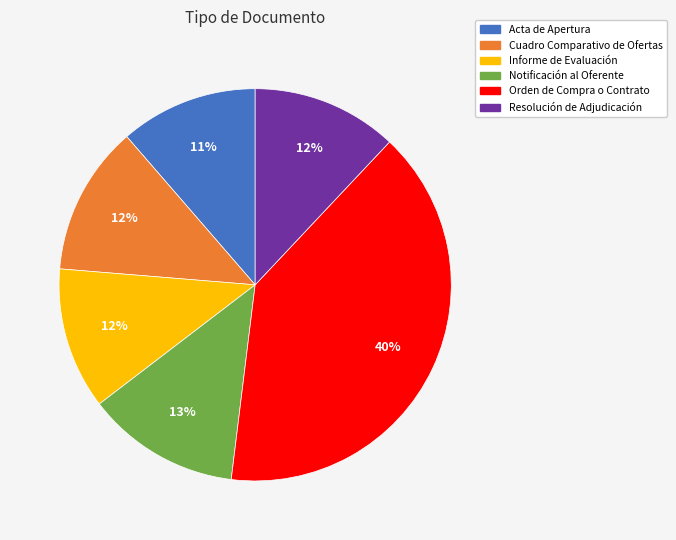

Combined, do Cuadro Comparativo de Ofertas and Orden de Compra o Contrato account for over 50%?

Yes